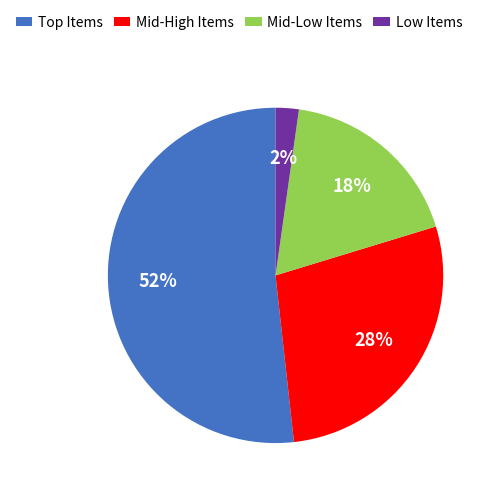

To the nearest percent, what is the average slice percentage?

25%